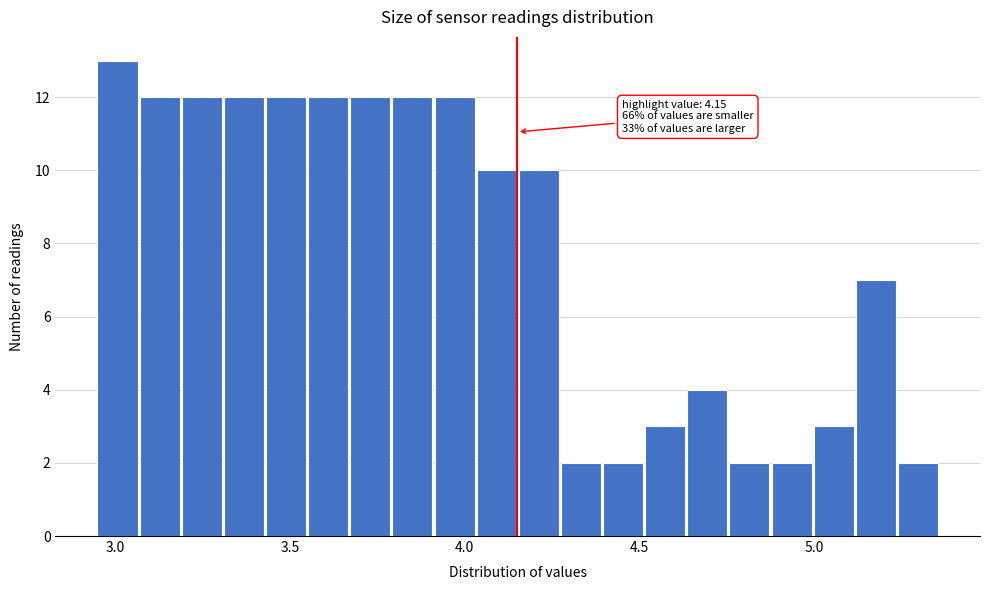

Read against the x-axis, roughly where is the centre of the tallest bar?

3.00